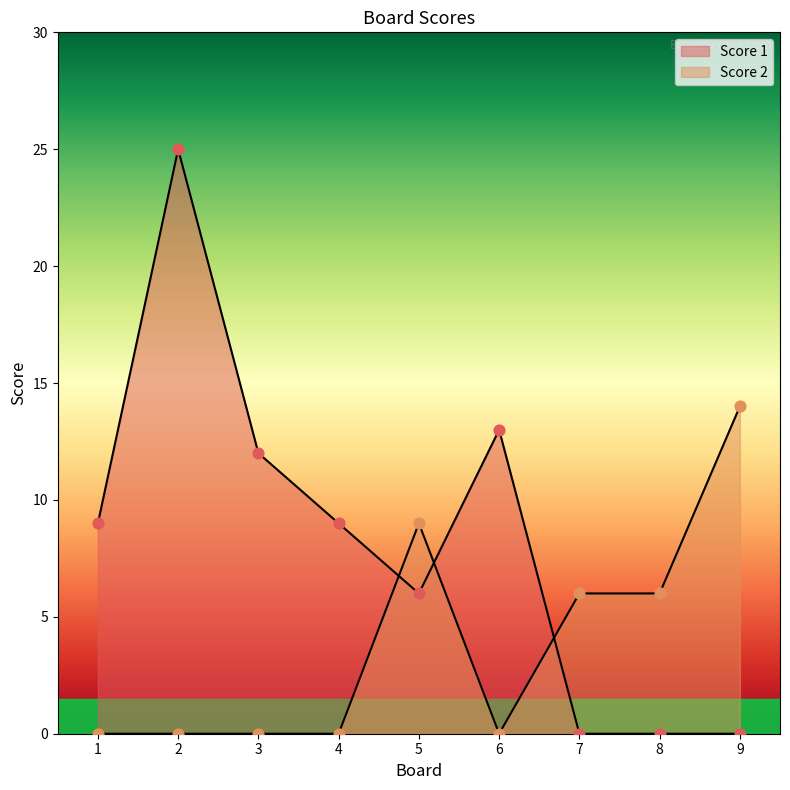

What are all the series names shown in the legend?

Score 1, Score 2